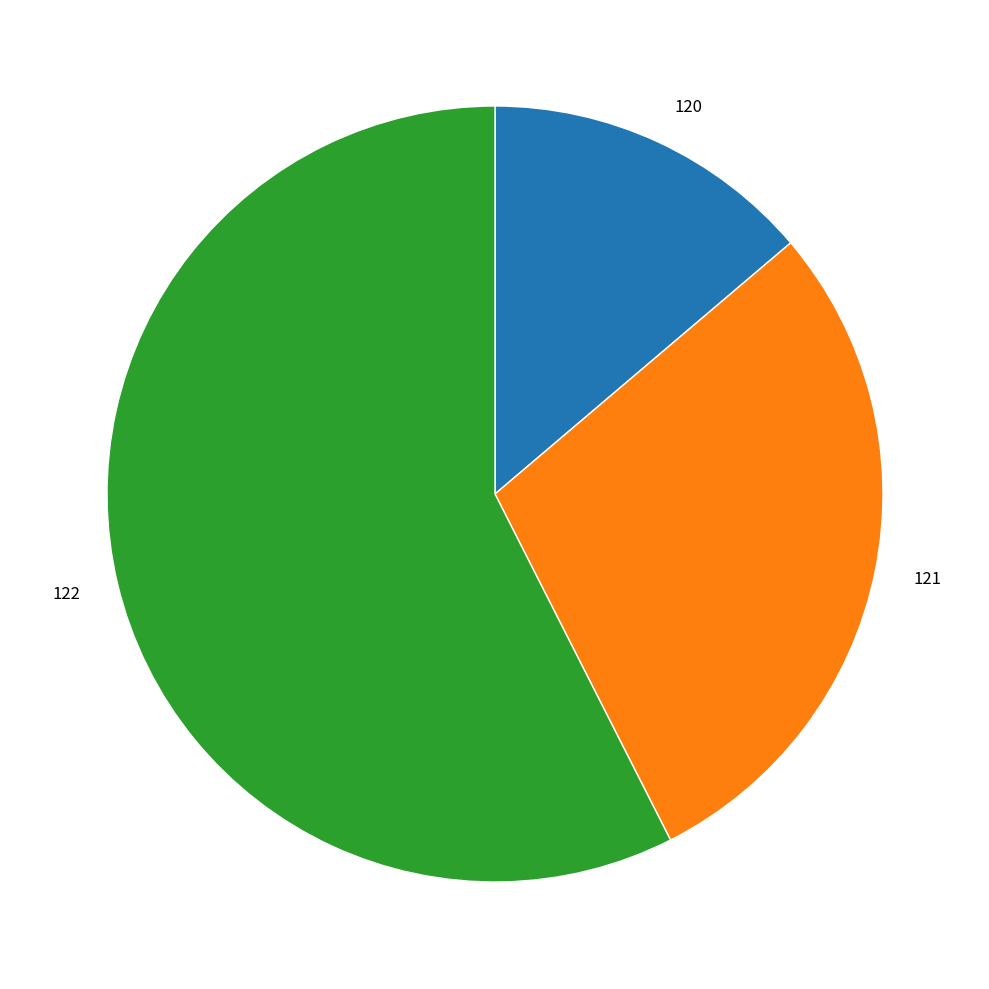

Is it true that 122 is 64% of the pie?

False